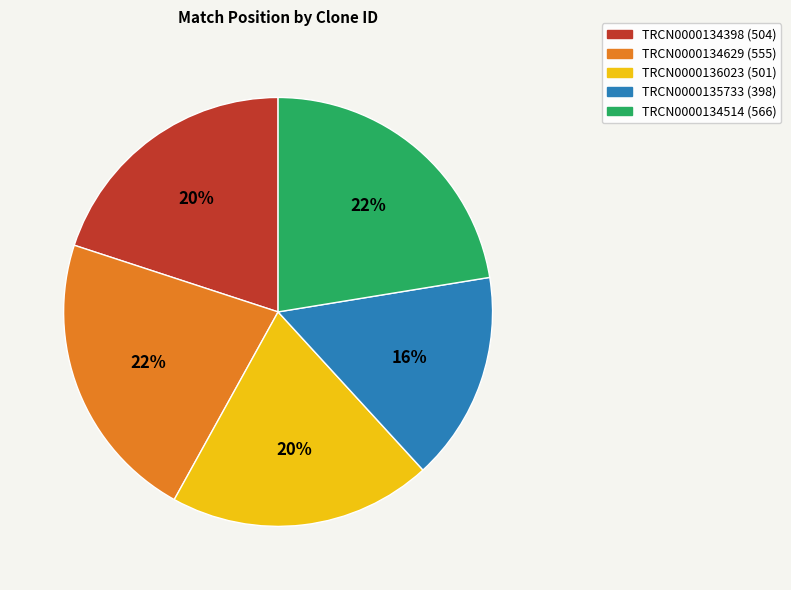

How many segments does this pie chart have?

5